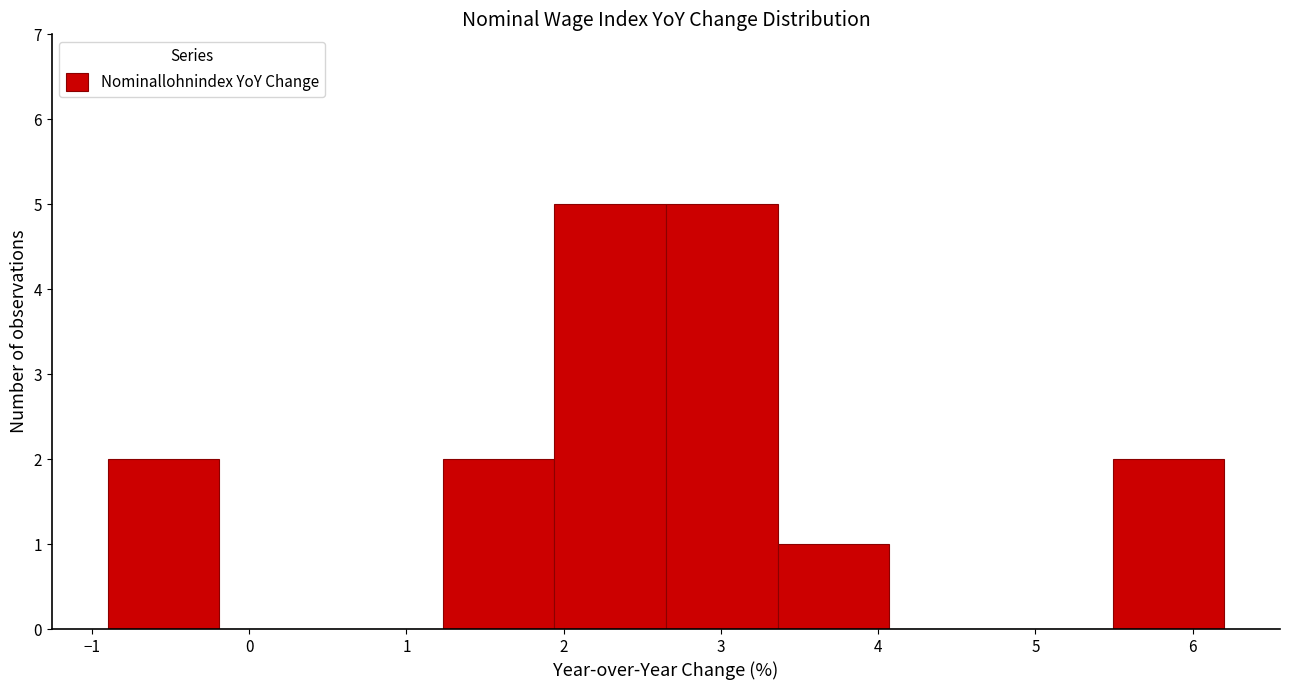

Reading left to right, list every bar in this chart as the range it spans on the x-axis followed by its height. Neither the bar edges nor the heights are printed on the chart, so give them approximately, as read against the axes.

-0.90 to -0.19: 2
-0.19 to 0.52: 0
0.52 to 1.23: 0
1.23 to 1.94: 2
1.94 to 2.65: 5
2.65 to 3.36: 5
3.36 to 4.07: 1
4.07 to 4.78: 0
4.78 to 5.49: 0
5.49 to 6.20: 2